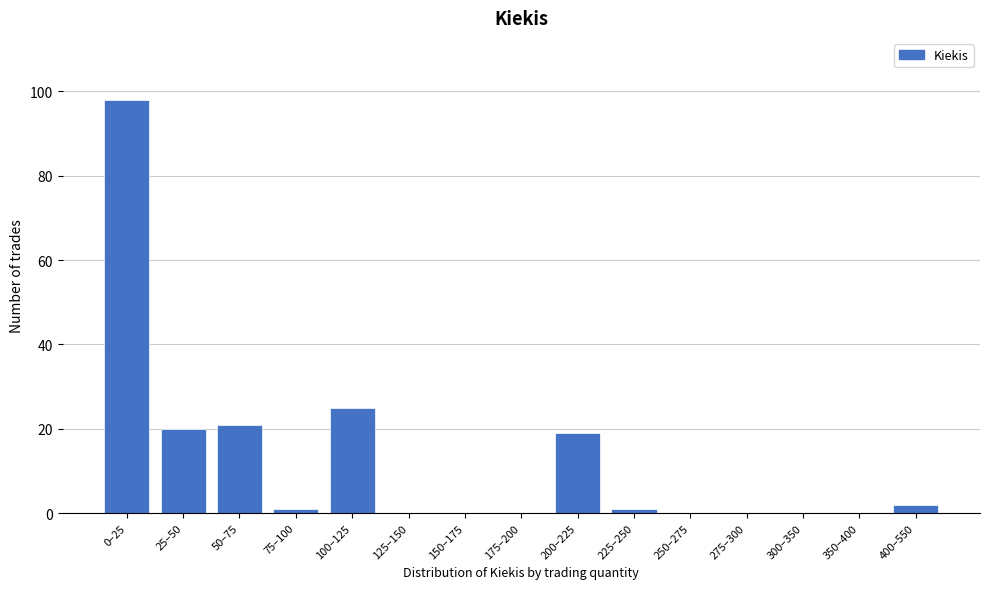

Reading left to right, extract all data points from this chart.

0–25=98	25–50=20	50–75=21	75–100=1	100–125=25	125–150=0	150–175=0	175–200=0	200–225=19	225–250=1	250–275=0	275–300=0	300–350=0	350–400=0	400–550=2